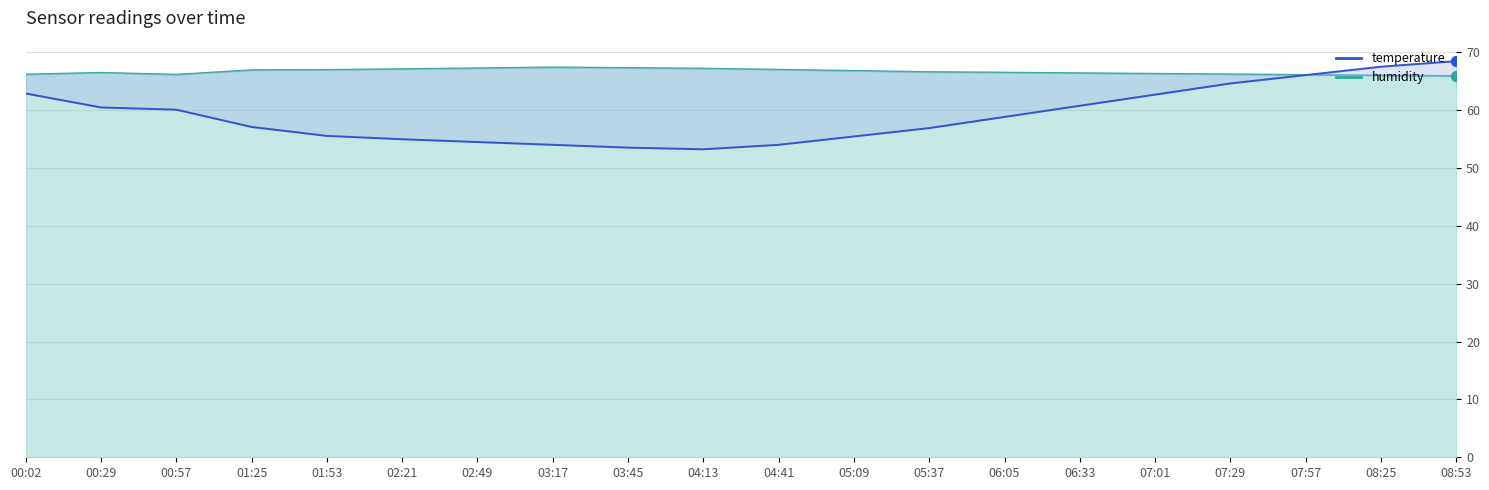

At how many categories does at least one series exceed 66?

20